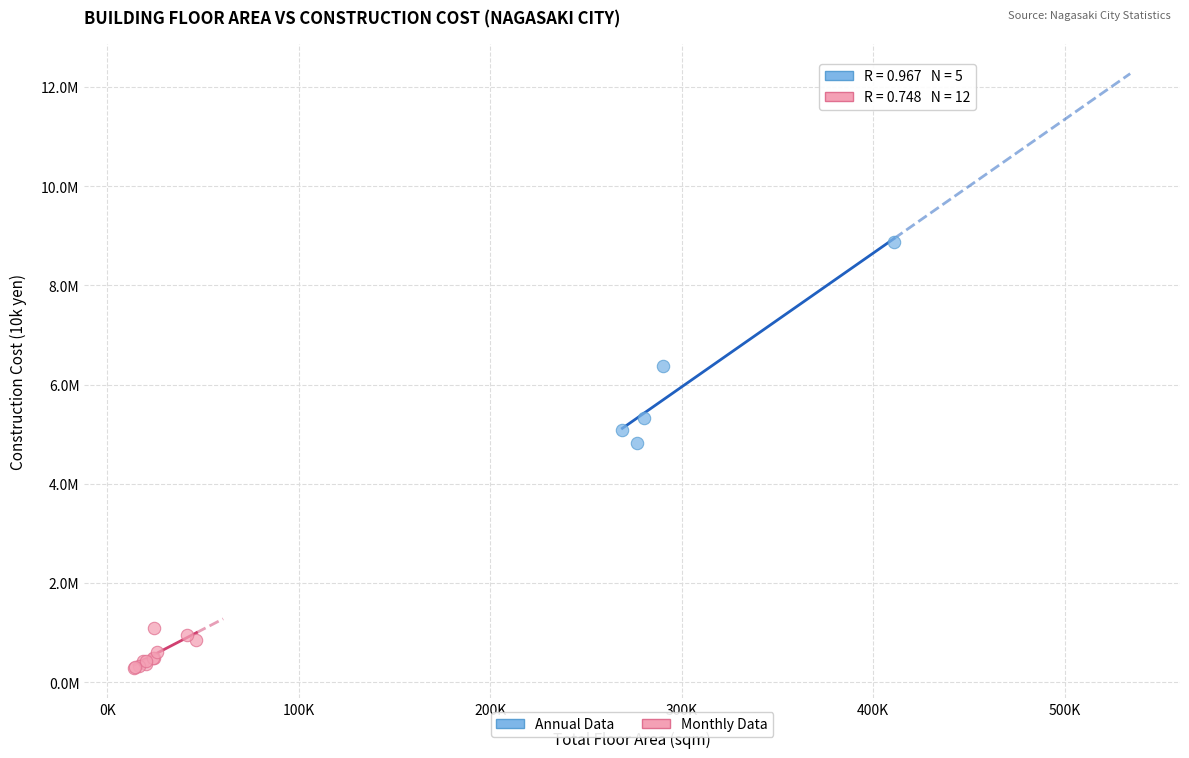

Which series reaches the maximum Y coordinate?

Annual Data